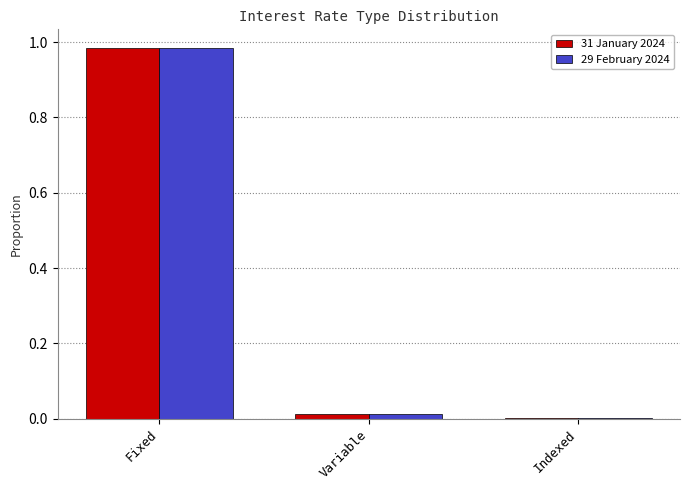

Which category has the highest value in the 29 February 2024 series?

Fixed